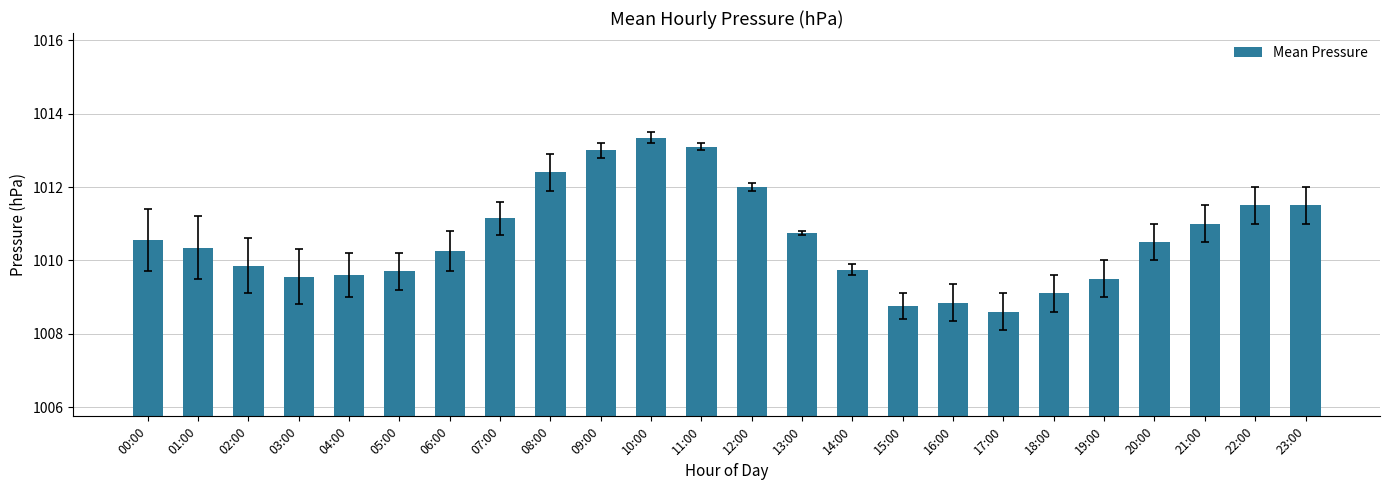

What is the difference between the second highest and minimum values?

4.5